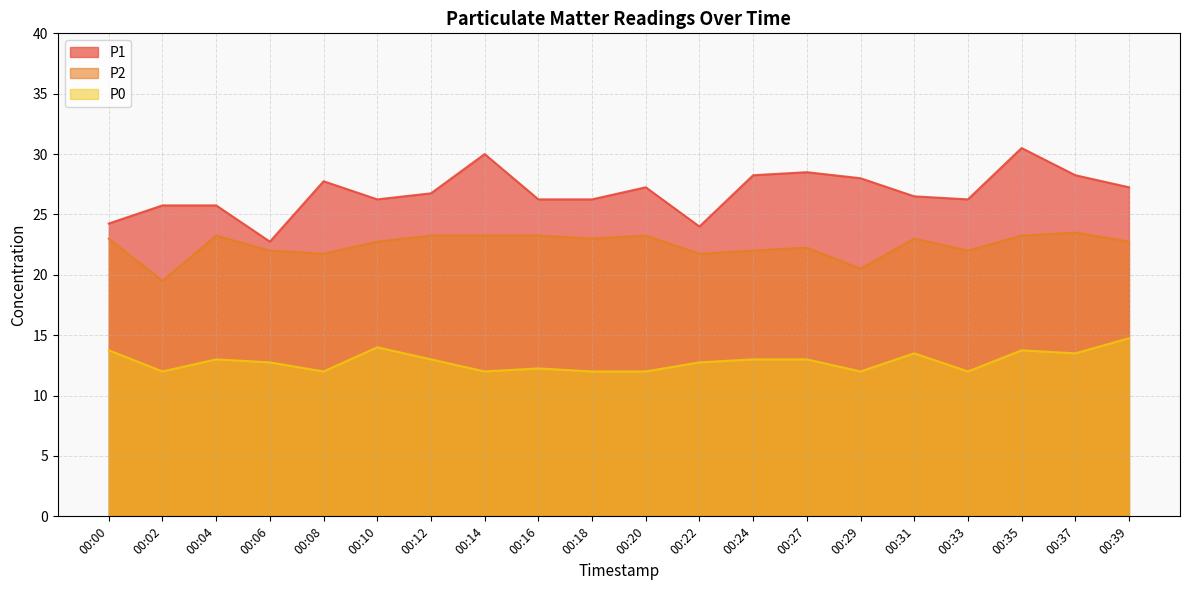

Reading left to right, transcribe all the data shown in this chart.

P1: 24.2	25.8	25.8	22.8	27.8	26.2	26.8	30.0	26.2	26.2	27.2	24.0	28.2	28.5	28.0	26.5	26.2	30.5	28.2	27.2
P2: 23.0	19.5	23.2	22.0	21.8	22.8	23.2	23.2	23.2	23.0	23.2	21.8	22.0	22.2	20.5	23.0	22.0	23.2	23.5	22.8
P0: 13.8	12.0	13.0	12.8	12.0	14.0	13.0	12.0	12.2	12.0	12.0	12.8	13.0	13.0	12.0	13.5	12.0	13.8	13.5	14.8